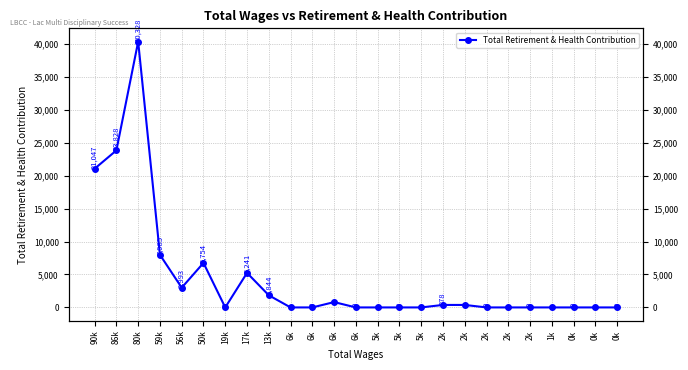

Is it true that the value at 1k is 0?

True